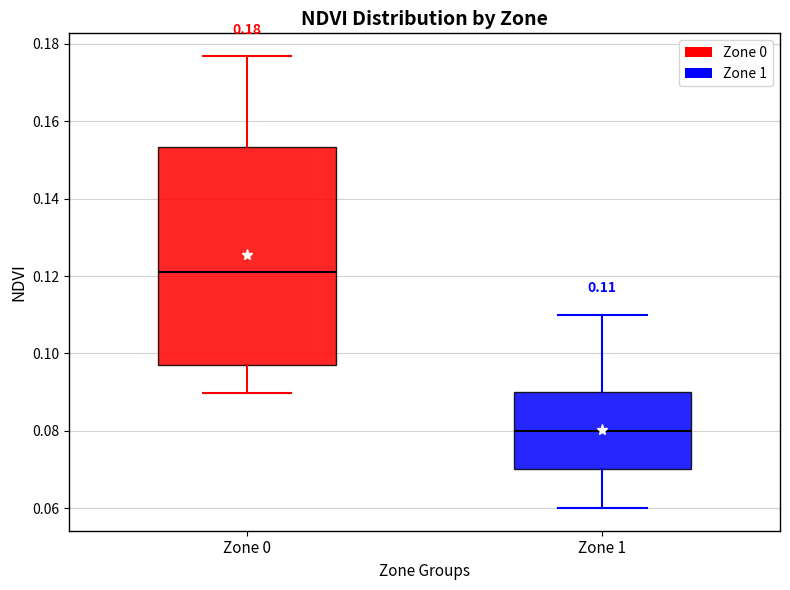

Which box has the lowest median line?

Zone 1